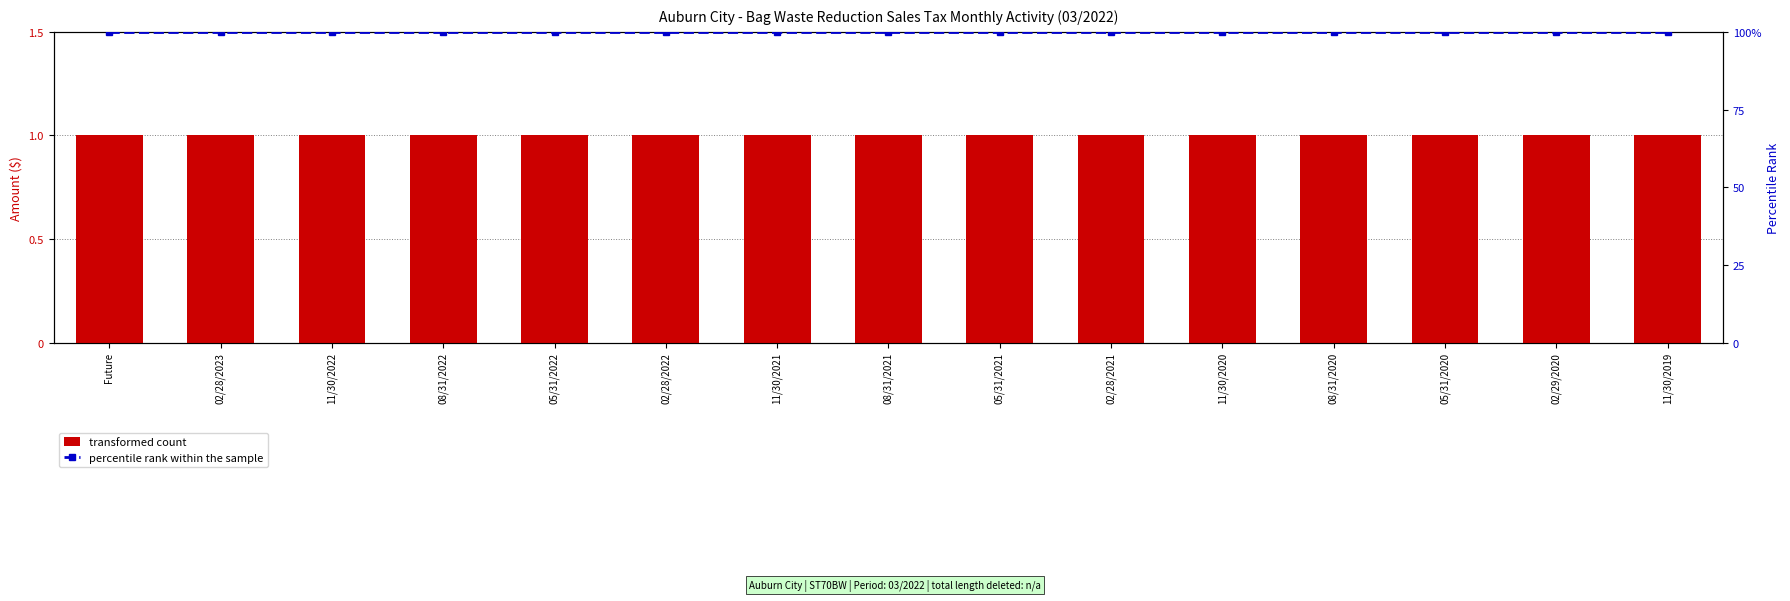

Reading left to right, extract all data points from this chart.

transformed count: Future=1	02/28/2023=1	11/30/2022=1	08/31/2022=1	05/31/2022=1	02/28/2022=1	11/30/2021=1	08/31/2021=1	05/31/2021=1	02/28/2021=1	11/30/2020=1	08/31/2020=1	05/31/2020=1	02/29/2020=1	11/30/2019=1
percentile rank within the sample: Future=100	02/28/2023=100	11/30/2022=100	08/31/2022=100	05/31/2022=100	02/28/2022=100	11/30/2021=100	08/31/2021=100	05/31/2021=100	02/28/2021=100	11/30/2020=100	08/31/2020=100	05/31/2020=100	02/29/2020=100	11/30/2019=100